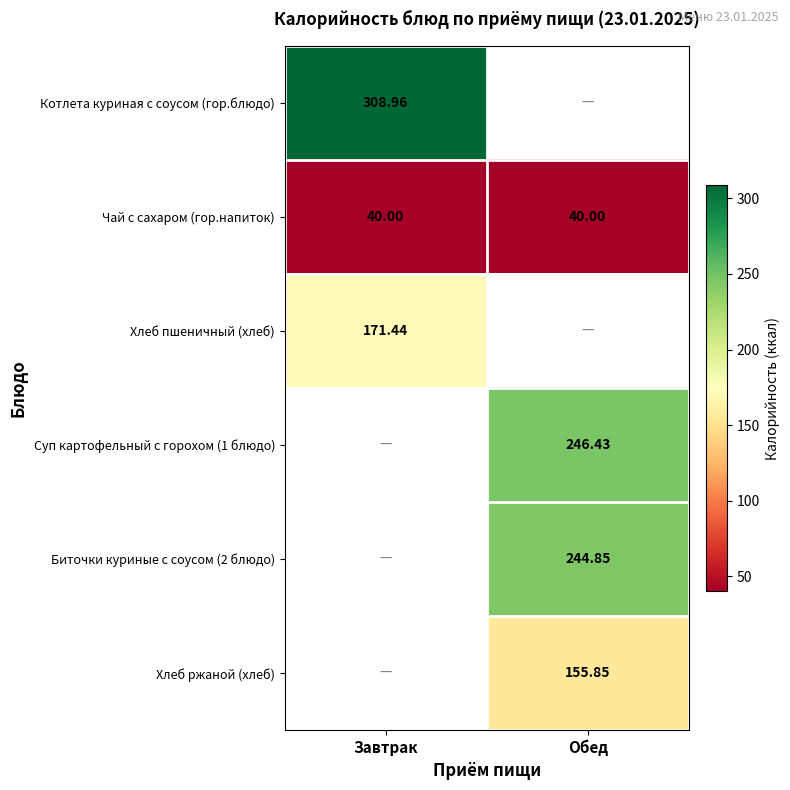

Is the value of Биточки куриные с соусом (2 блюдо) at Обед greater than the value of Чай с сахаром (гор.напиток) at Обед?

Yes